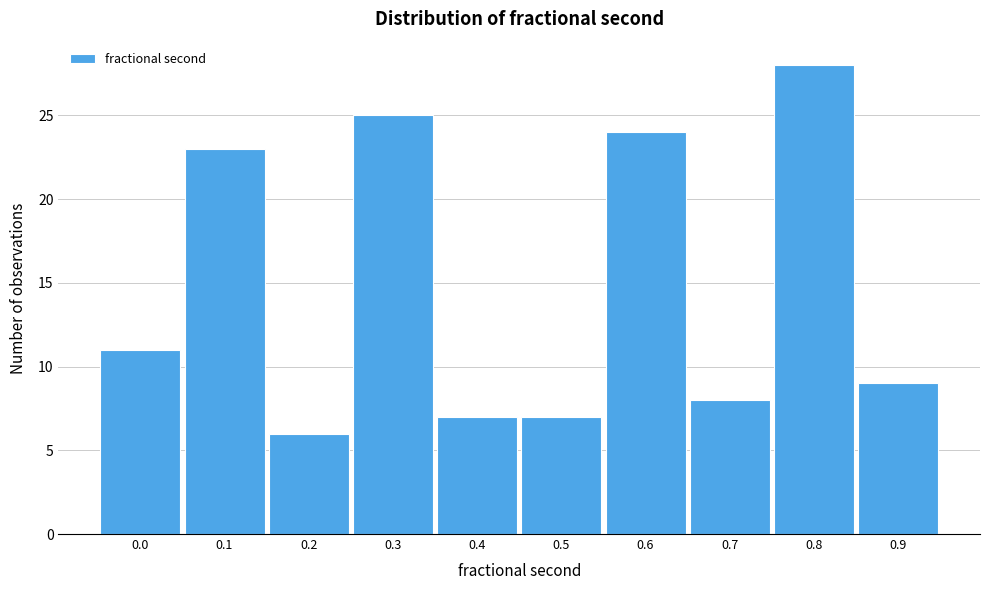

Reading right to left, extract all data points from this chart.

9	28	8	24	7	7	25	6	23	11